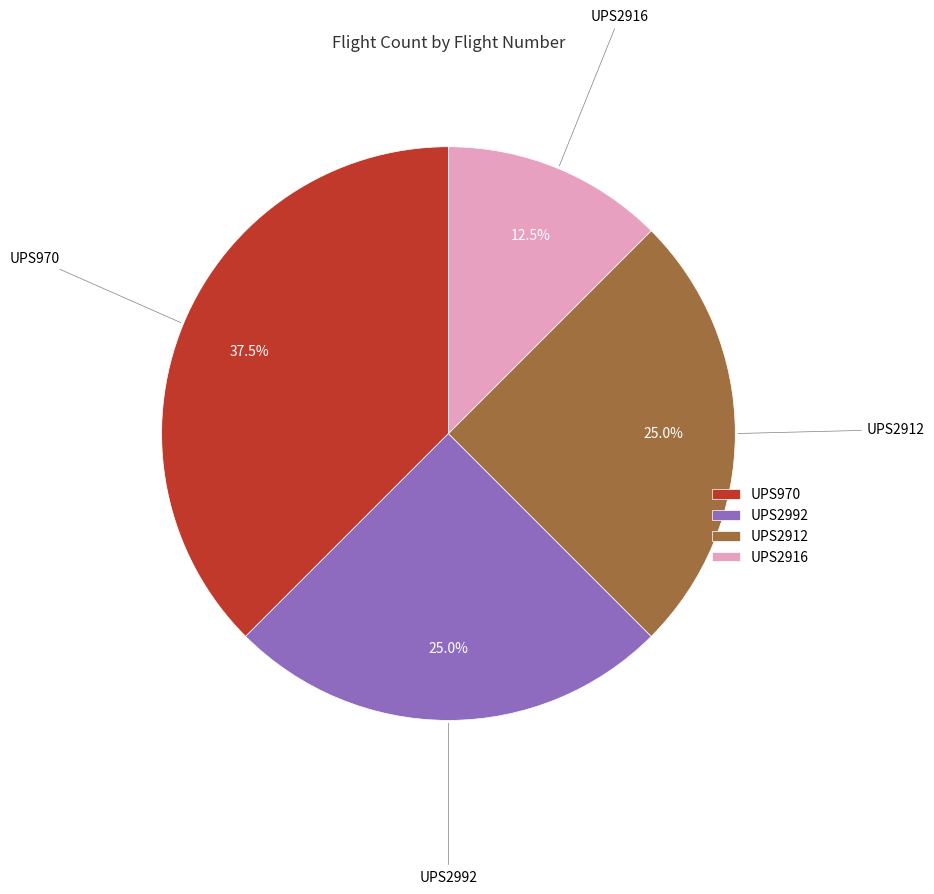

Does any single category account for the majority?

No